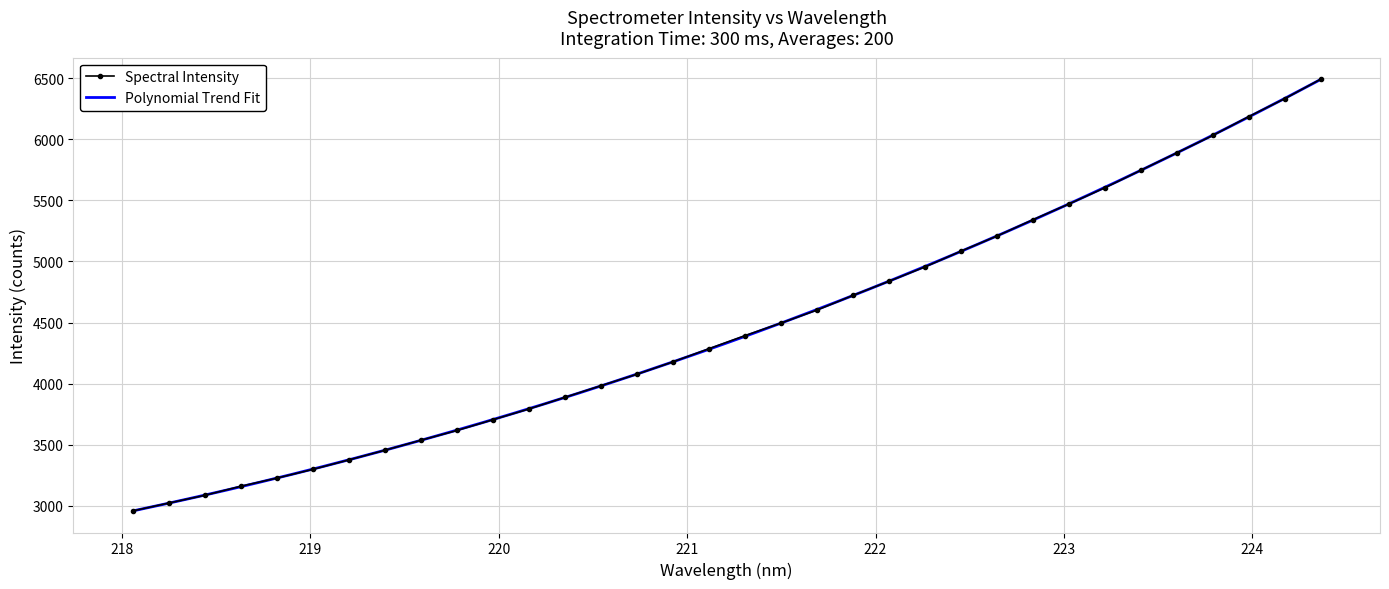

Rank the categories by value from lowest to highest.

218.0596, 218.2508, 218.442, 218.6332, 218.8244, 219.0156, 219.2067, 219.3979, 219.589, 219.7801, 219.9712, 220.1623, 220.3533, 220.5444, 220.7354, 220.9264, 221.1174, 221.3083, 221.4993, 221.6902, 221.8812, 222.0721, 222.263, 222.4538, 222.6447, 222.8355, 223.0264, 223.2172, 223.408, 223.5987, 223.7895, 223.9802, 224.1709, 224.3616